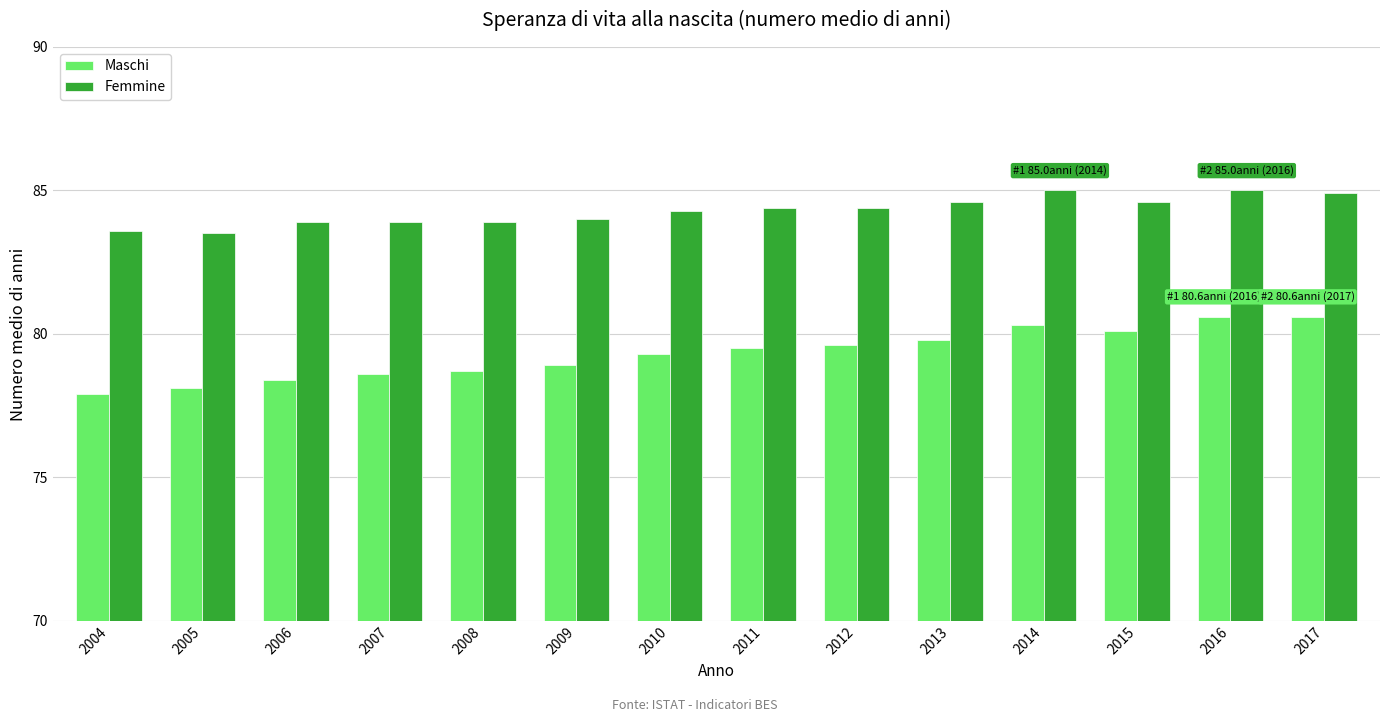

Reading left to right, transcribe all the data shown in this chart.

Maschi: 2004=77.9	2005=78.1	2006=78.4	2007=78.6	2008=78.7	2009=78.9	2010=79.3	2011=79.5	2012=79.6	2013=79.8	2014=80.3	2015=80.1	2016=80.6	2017=80.6
Femmine: 2004=83.6	2005=83.5	2006=83.9	2007=83.9	2008=83.9	2009=84.0	2010=84.3	2011=84.4	2012=84.4	2013=84.6	2014=85.0	2015=84.6	2016=85.0	2017=84.9